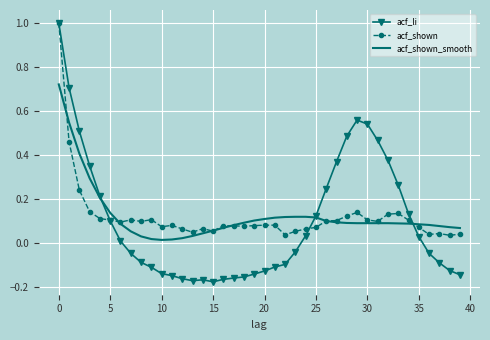

What is the greatest value displayed?

1.0